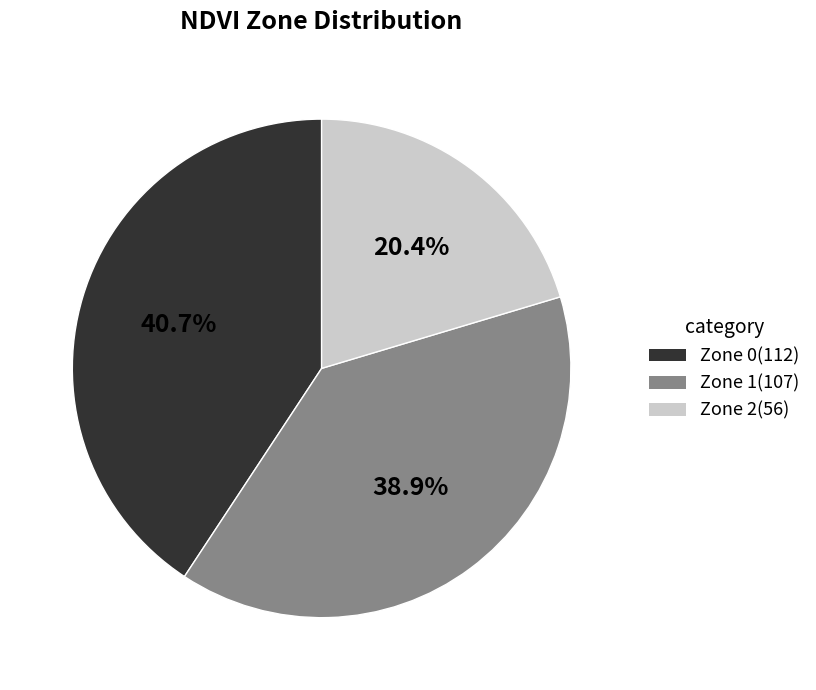

To the nearest percent, what is the average slice percentage?

33%